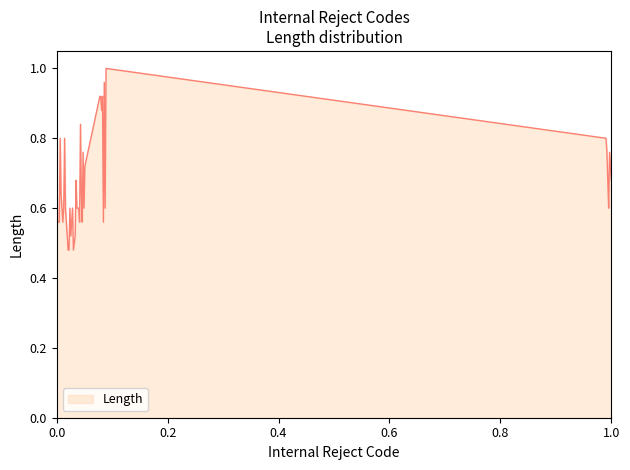

Reading left to right, transcribe all the data shown in this chart.

0.9	0.6	0.6	0.8	0.6	0.6	0.6	0.8	0.6	0.5	0.5	0.6	0.5	0.6	0.5	0.5	0.7	0.6	0.6	0.6	0.8	0.6	0.6	0.8	0.6	0.7	0.9	0.9	0.9	0.9	0.6	1.0	0.6	1.0	0.8	0.8	0.7	0.6	0.8	0.7